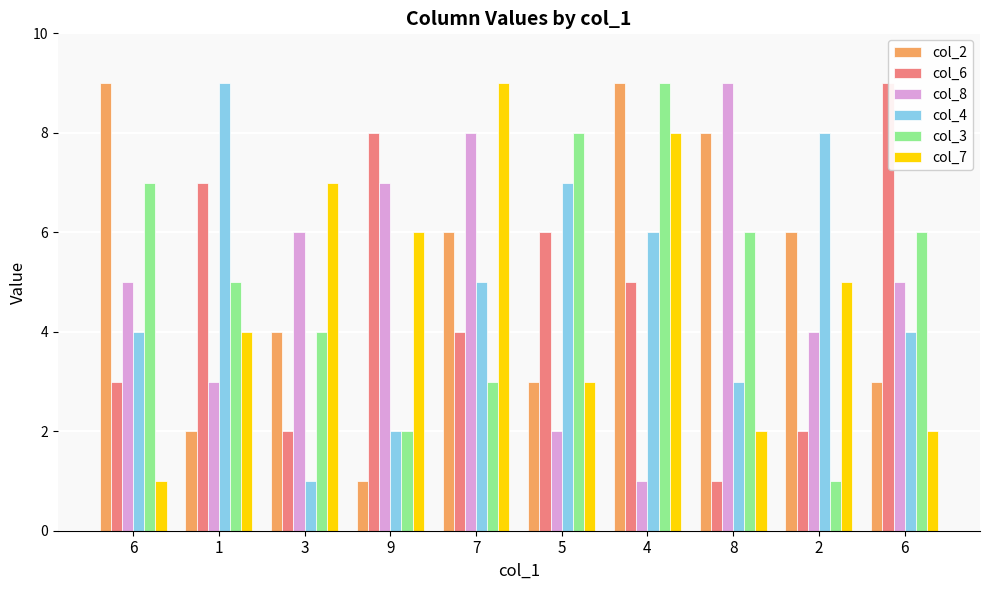

What are all the series names shown in the legend?

col_2, col_6, col_8, col_4, col_3, col_7